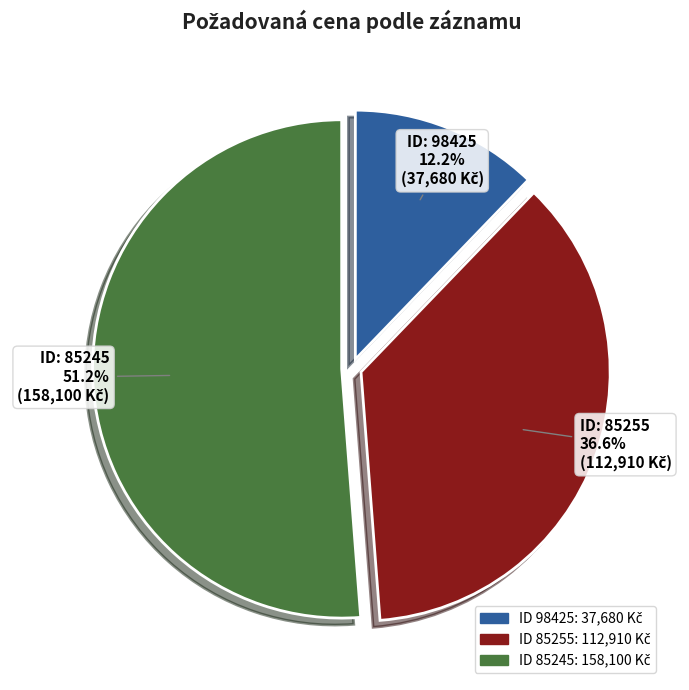

Is there a majority slice in this chart?

Yes